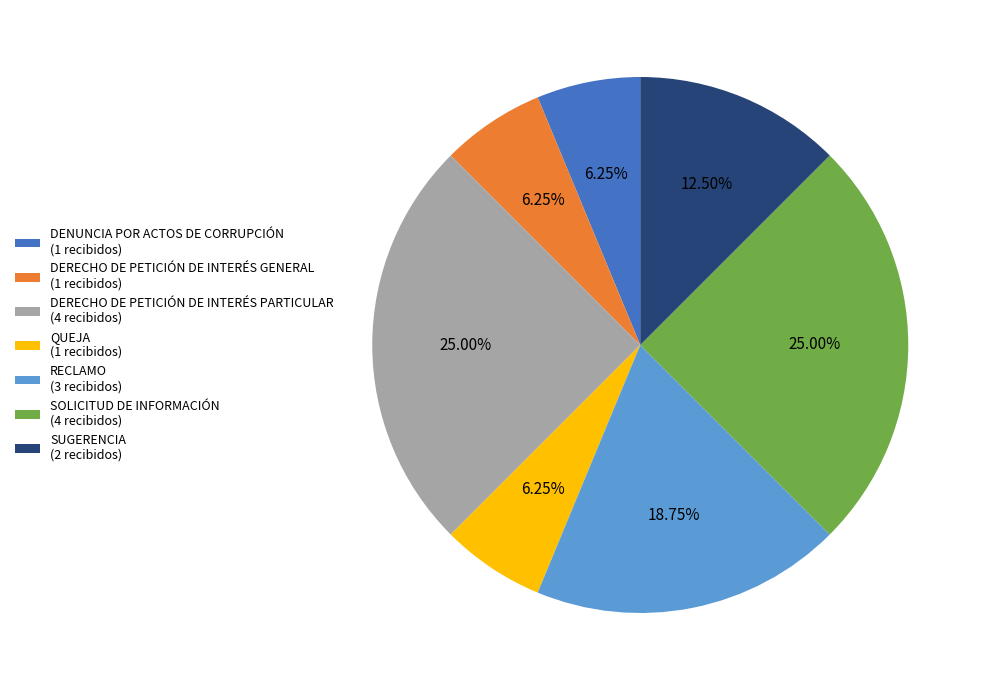

How many segments does this pie chart have?

7